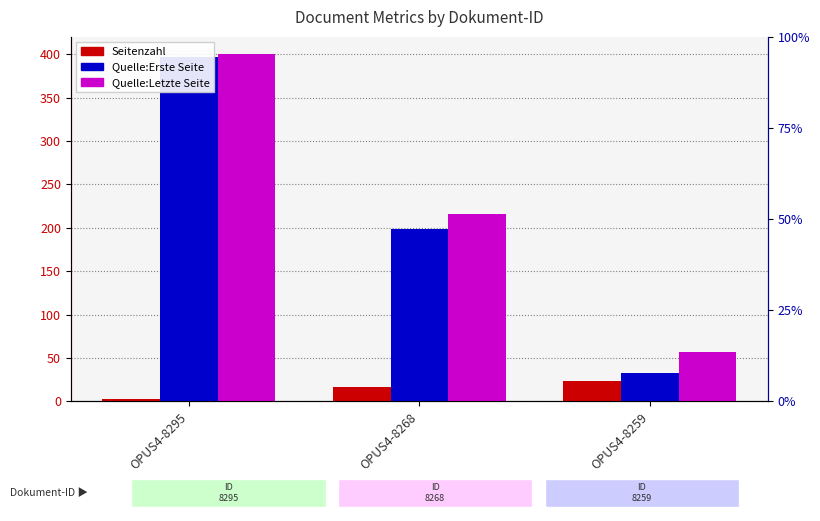

Rank the categories by Seitenzahl value from lowest to highest.

OPUS4-8295, OPUS4-8268, OPUS4-8259